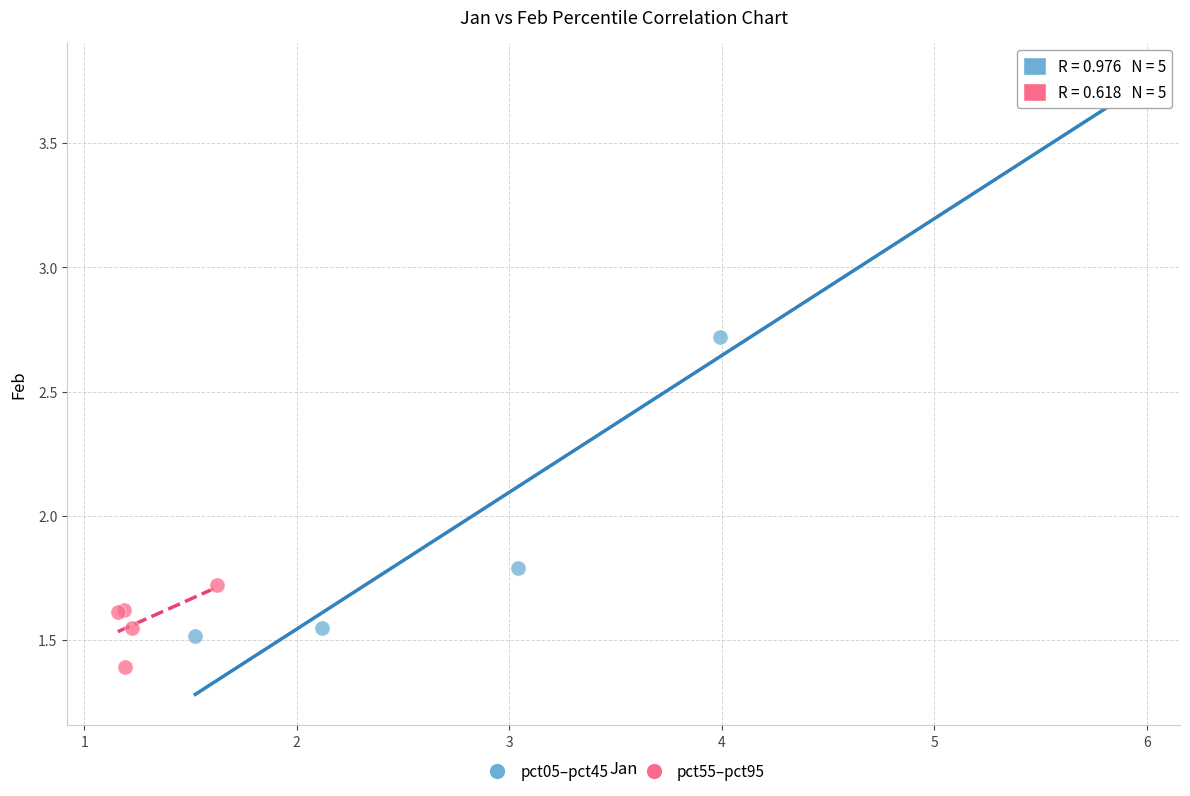

Which series contains the lowest Y value?

pct55–pct95